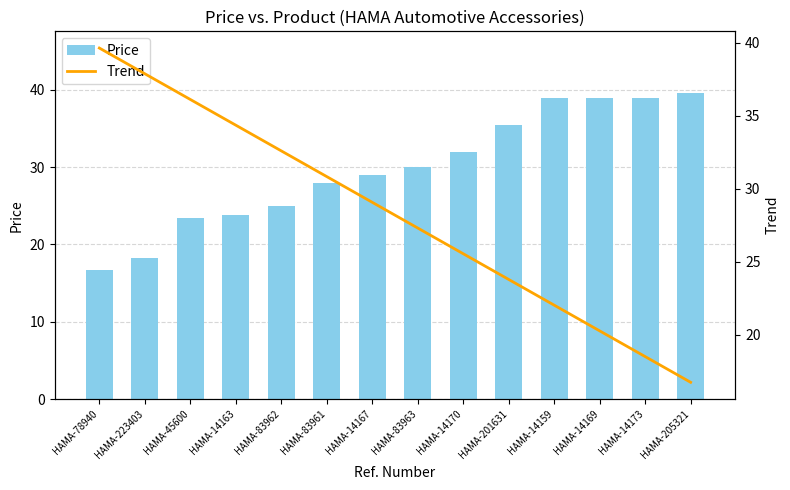

At which label is Price closest to 28?

HAMA-83961